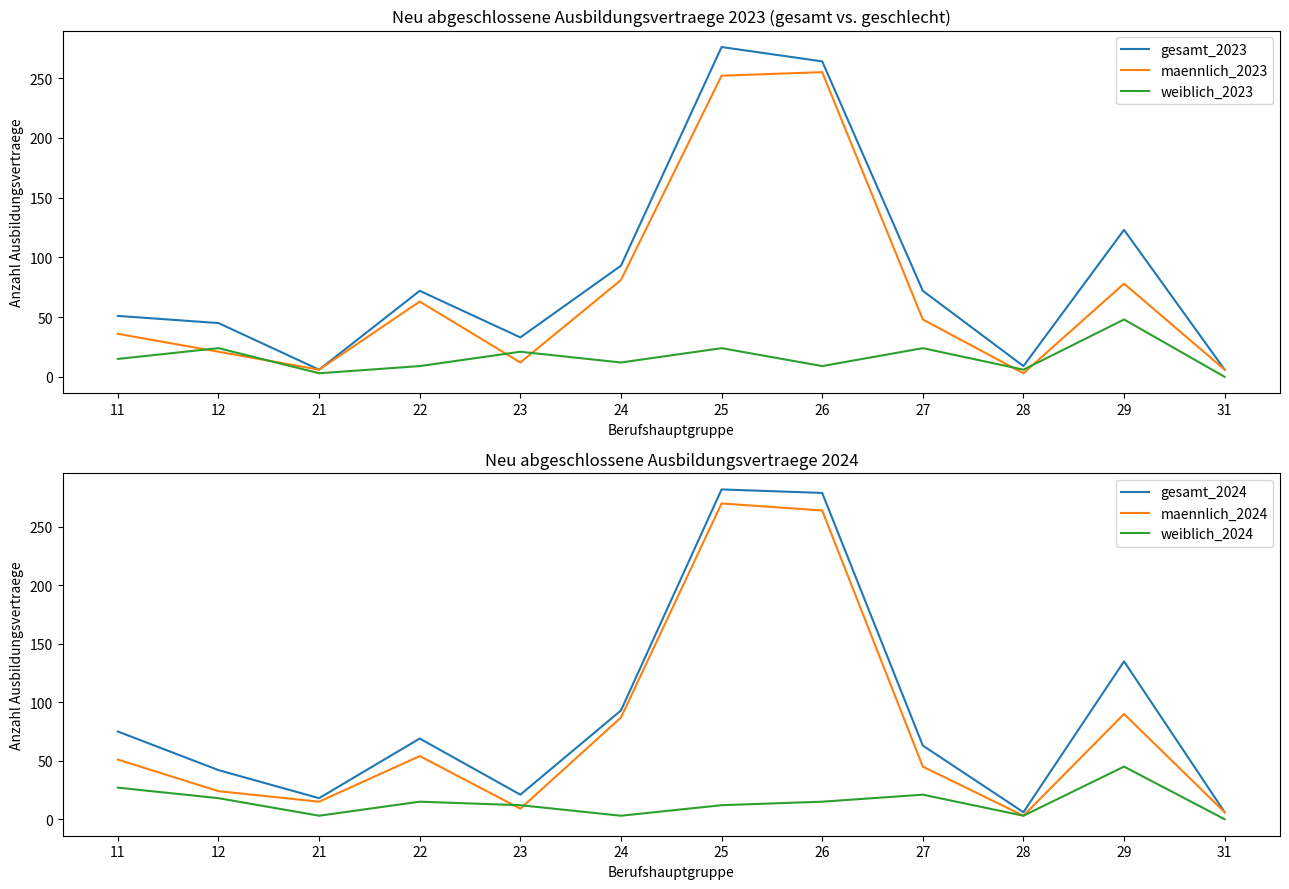

After their last crossing, which series has the higher values: weiblich_2023 or maennlich_2024?

maennlich_2024